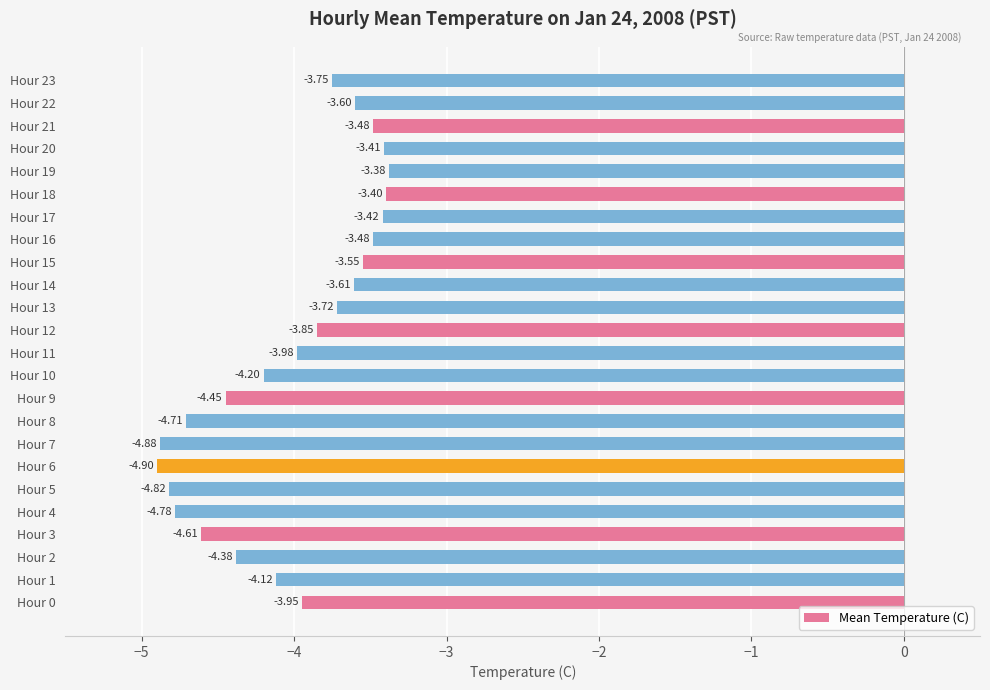

How many series are shown in this chart?

1